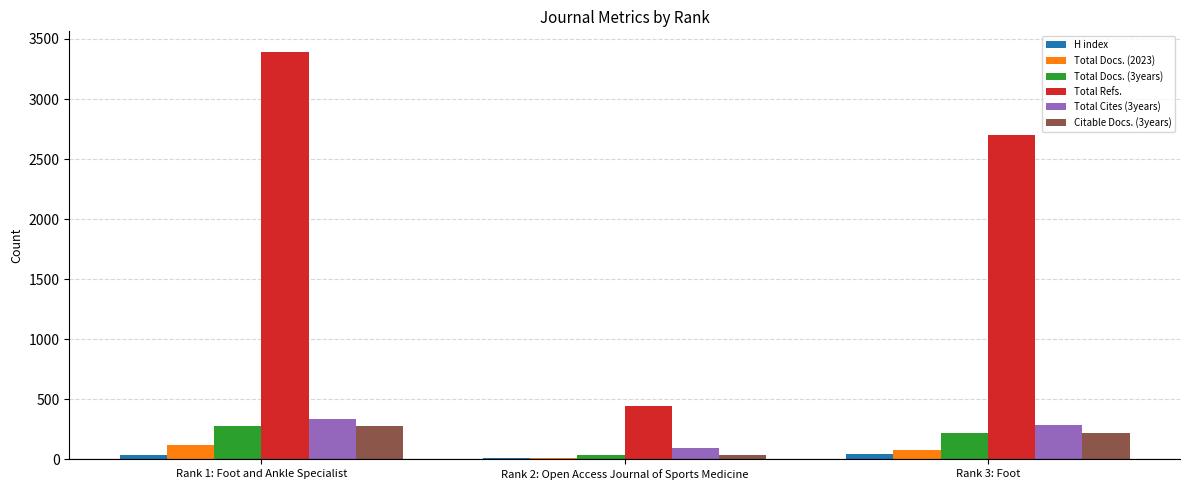

Is it true that H index equals 10 at Rank 2: Open Access Journal of Sports Medicine?

True